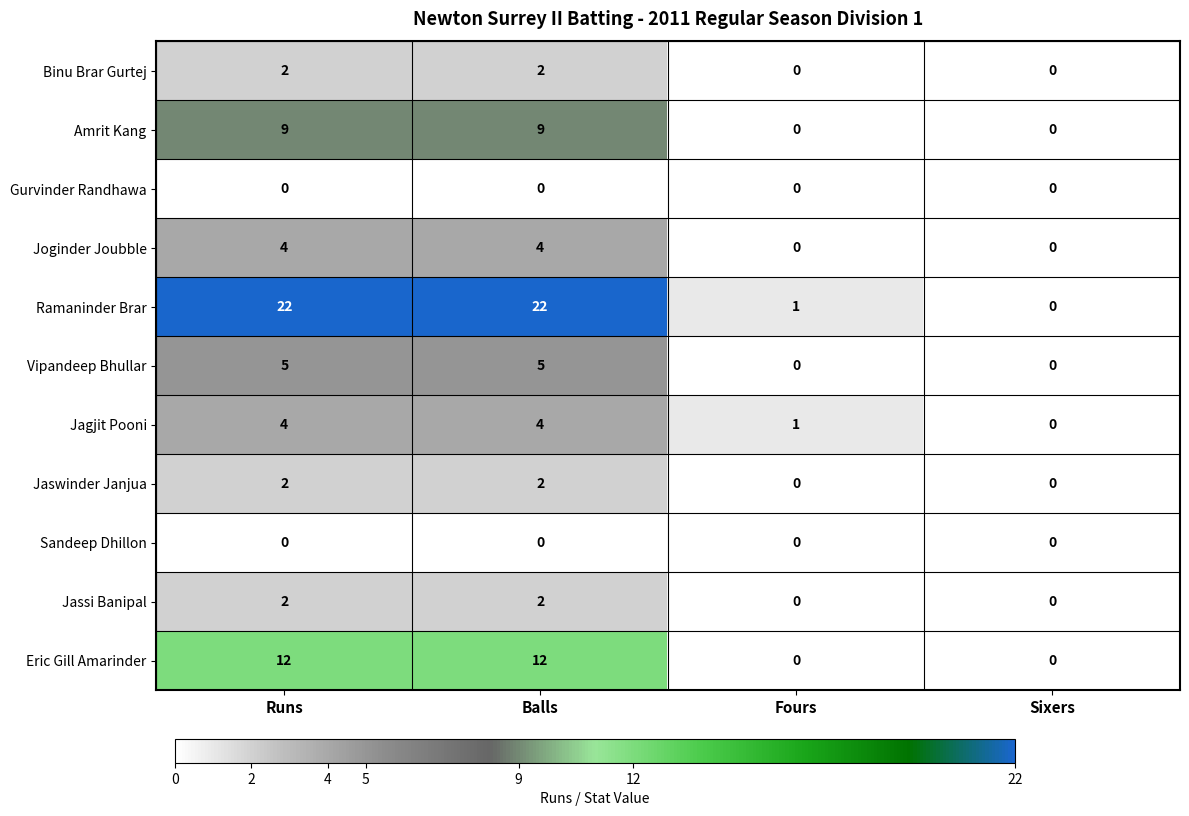

Which series has the widest spread of values?

Ramaninder Brar